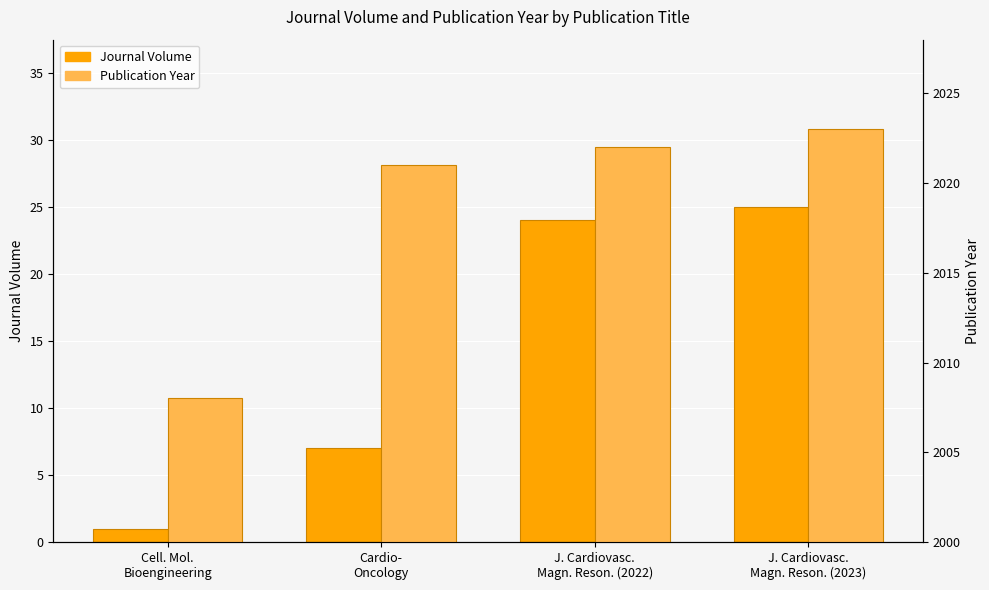

What is the highest value of the Publication Year series?

2023